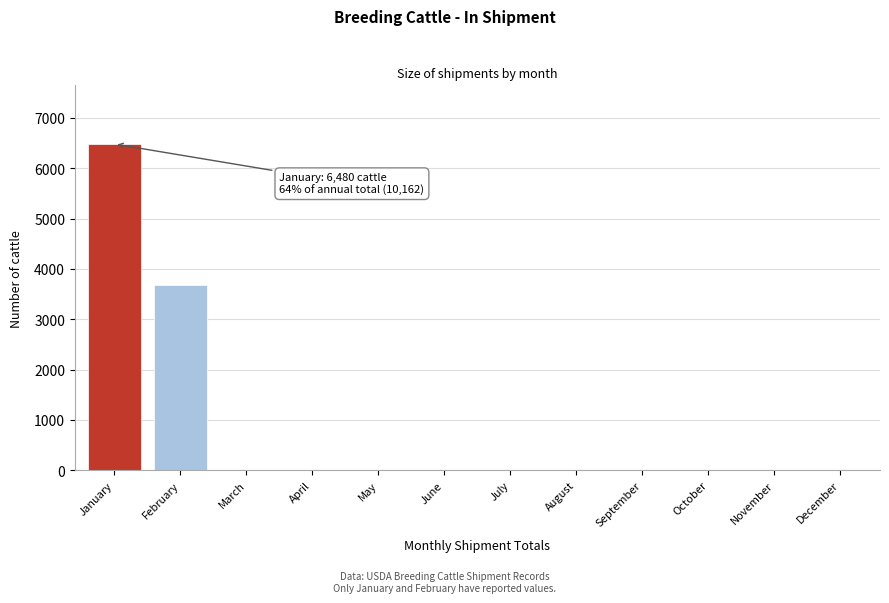

Reading right to left, transcribe all the data shown in this chart.

December=0	November=0	October=0	September=0	August=0	July=0	June=0	May=0	April=0	March=0	February=3682	January=6480